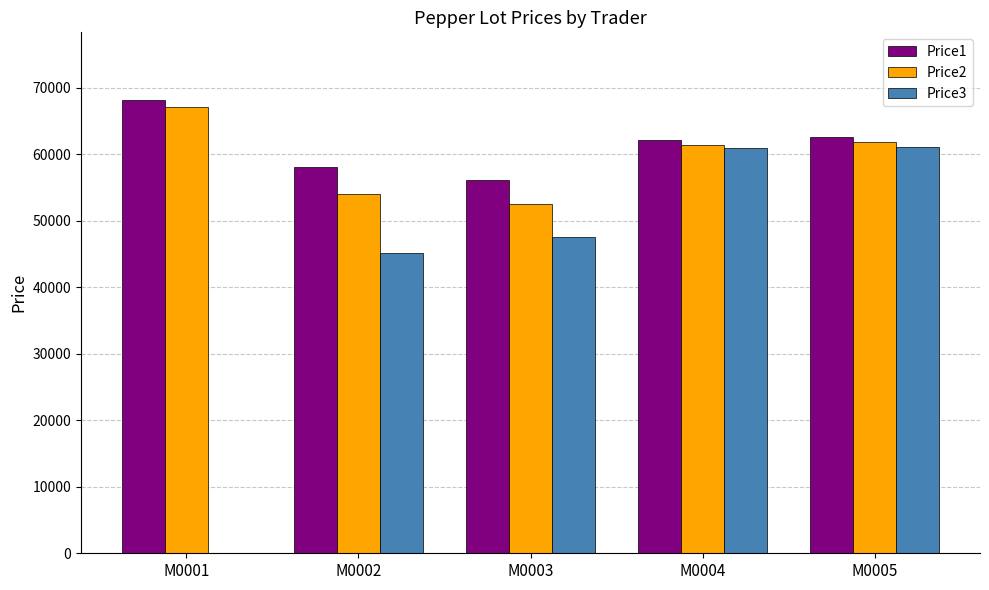

True or false: Price2 has a value of 67099 at M0001.

True